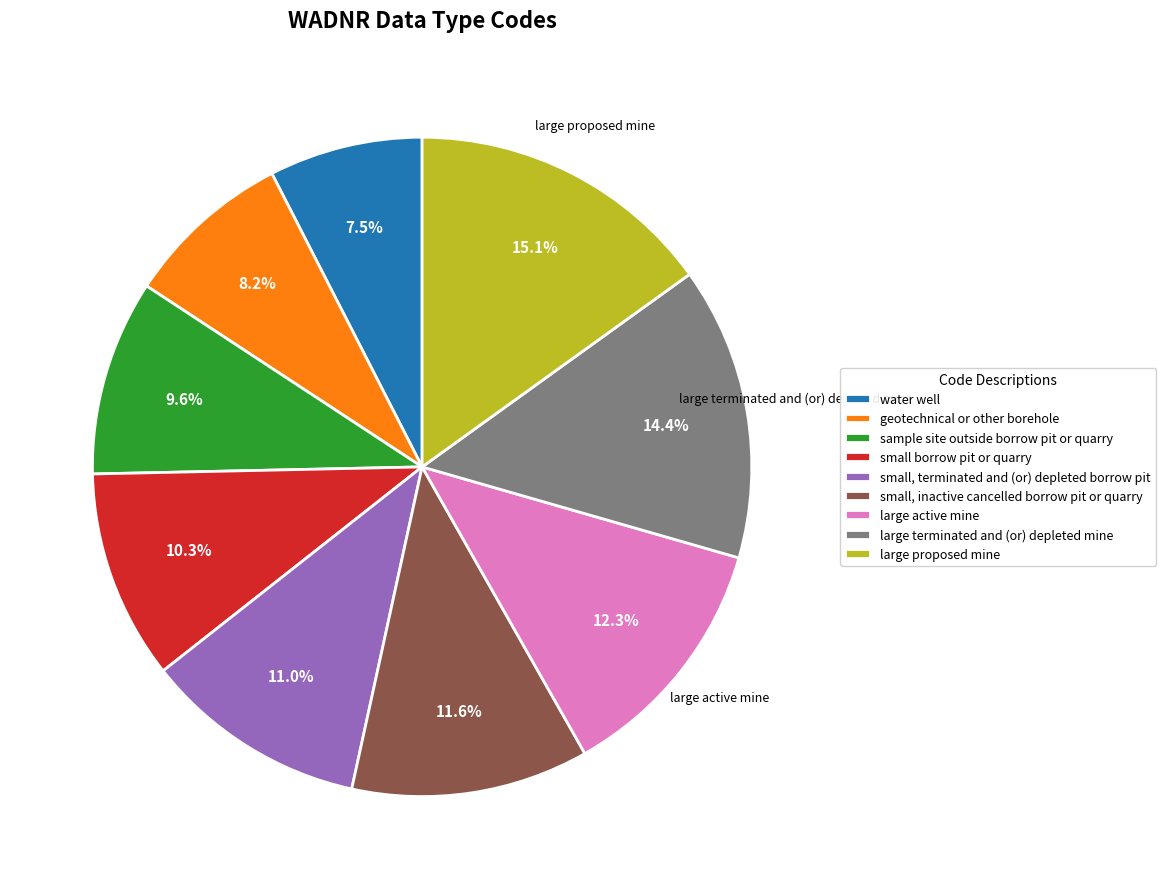

Between geotechnical or other borehole and small borrow pit or quarry, which is larger?

small borrow pit or quarry